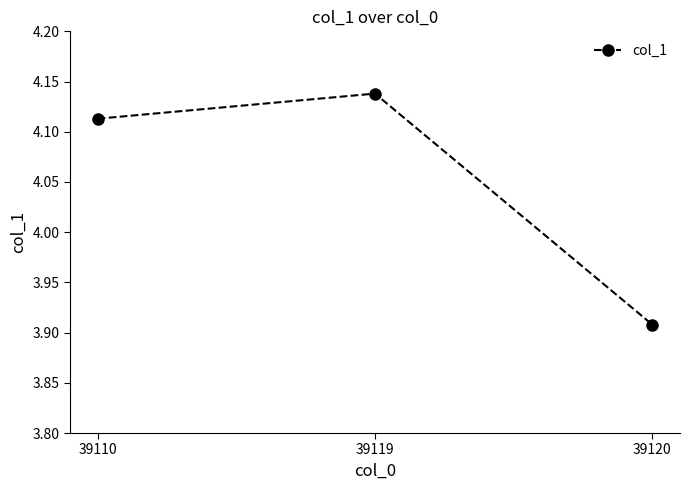

How many lines are shown in the chart?

1